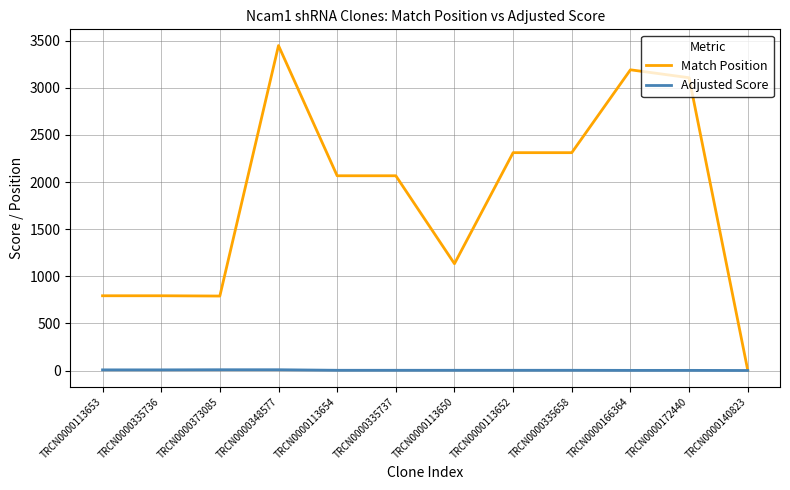

Which label corresponds to the largest value in the chart?

TRCN0000348577